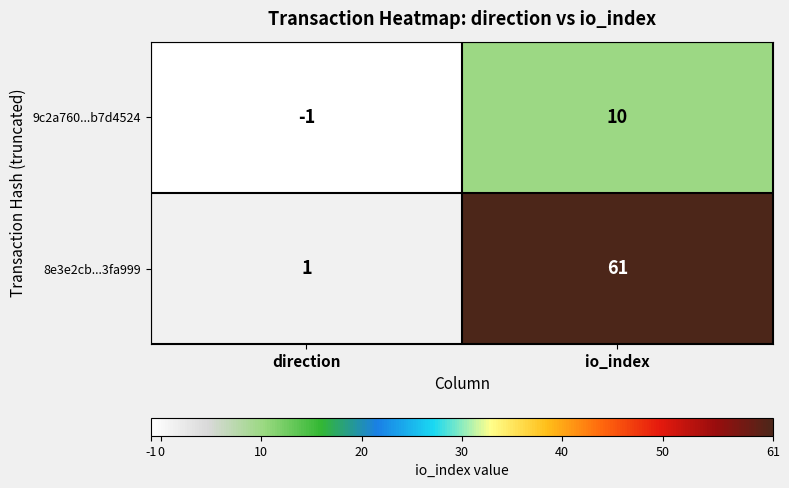

Which series has the widest spread of values?

8e3e2cb...3fa999